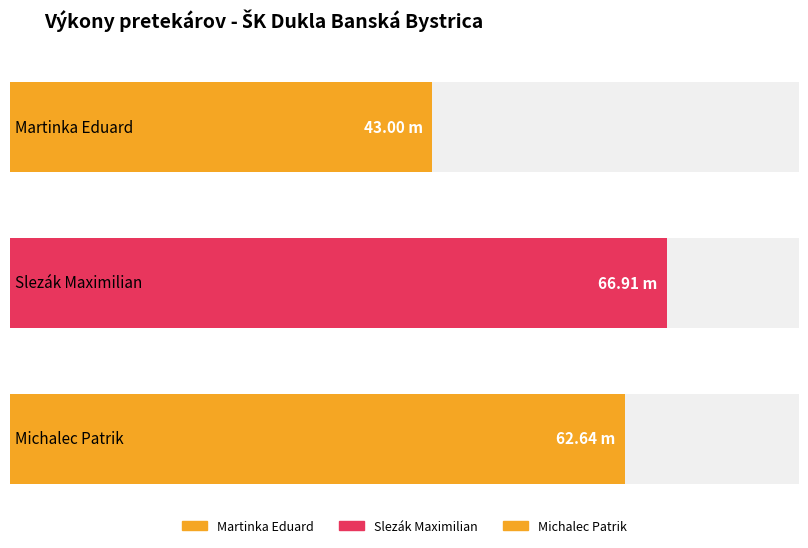

At which label is the value closest to 54?

Michalec Patrik